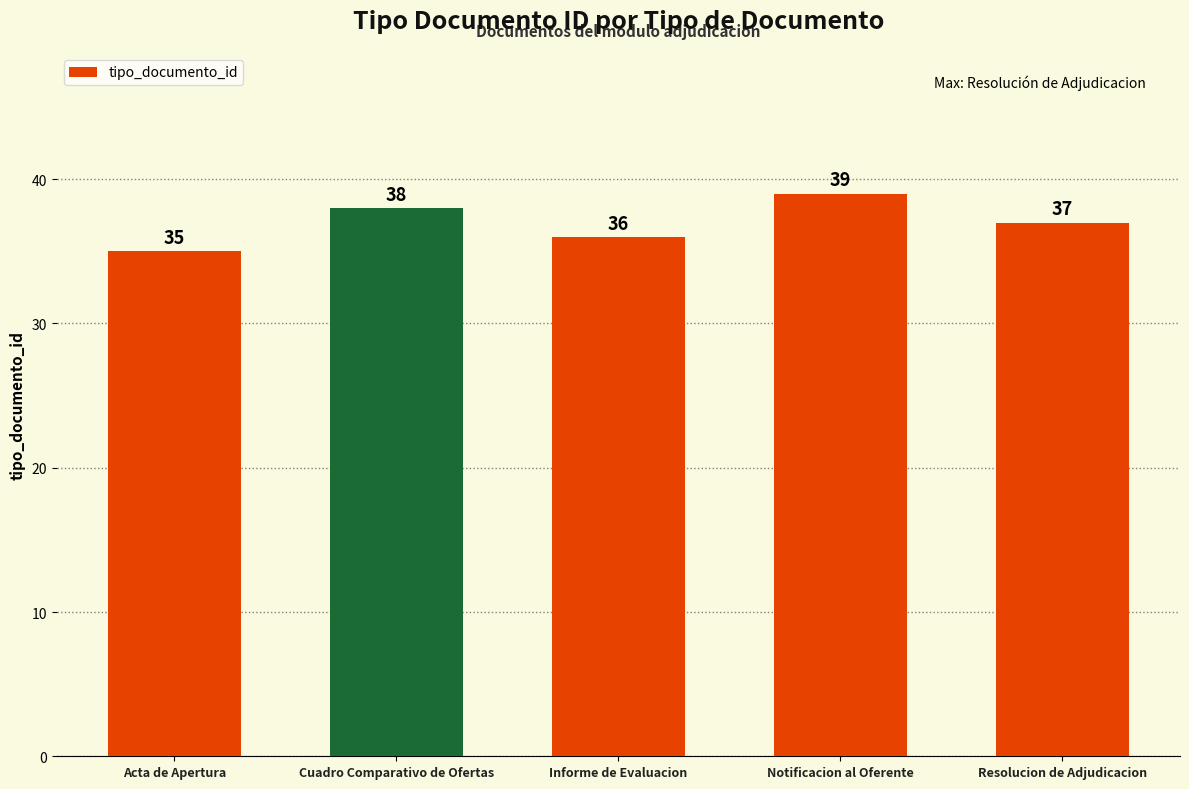

Does the chart contain any negative values?

No